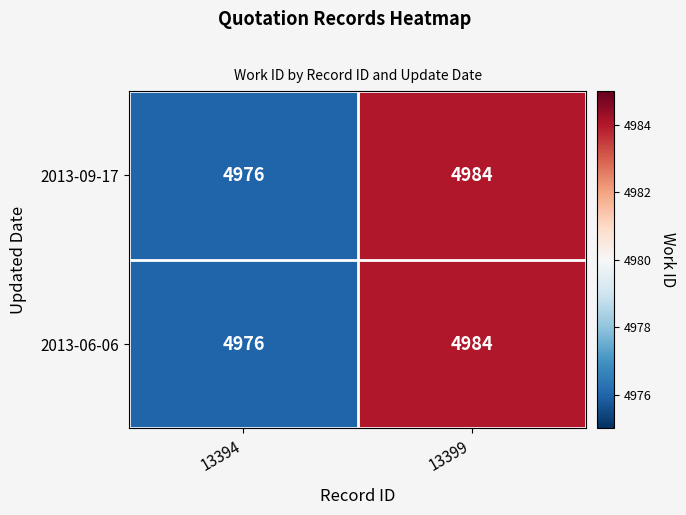

Is it true that 2013-09-17 equals 8168 at 13394?

False